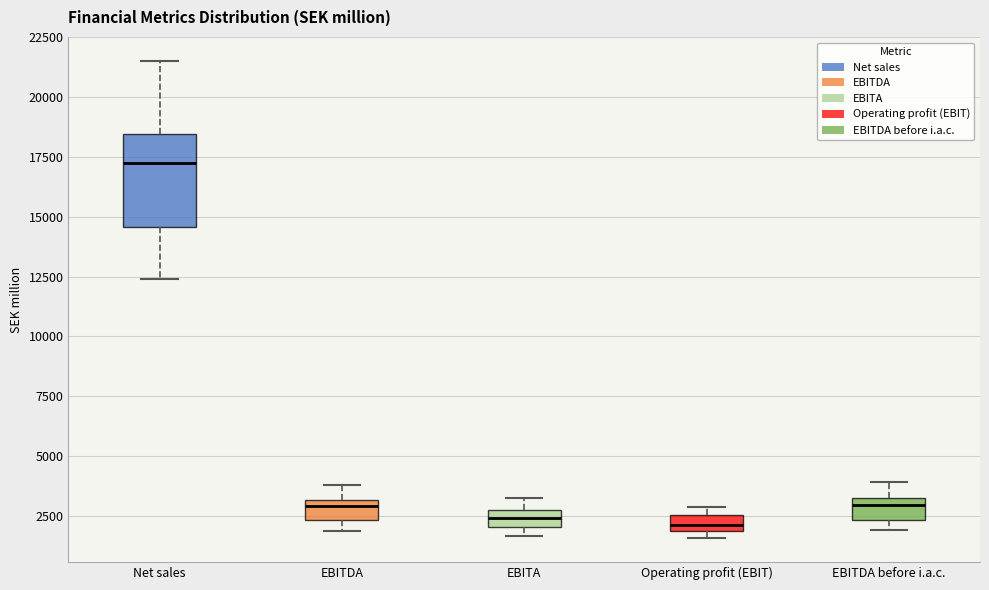

Which box has the highest median line?

Net sales